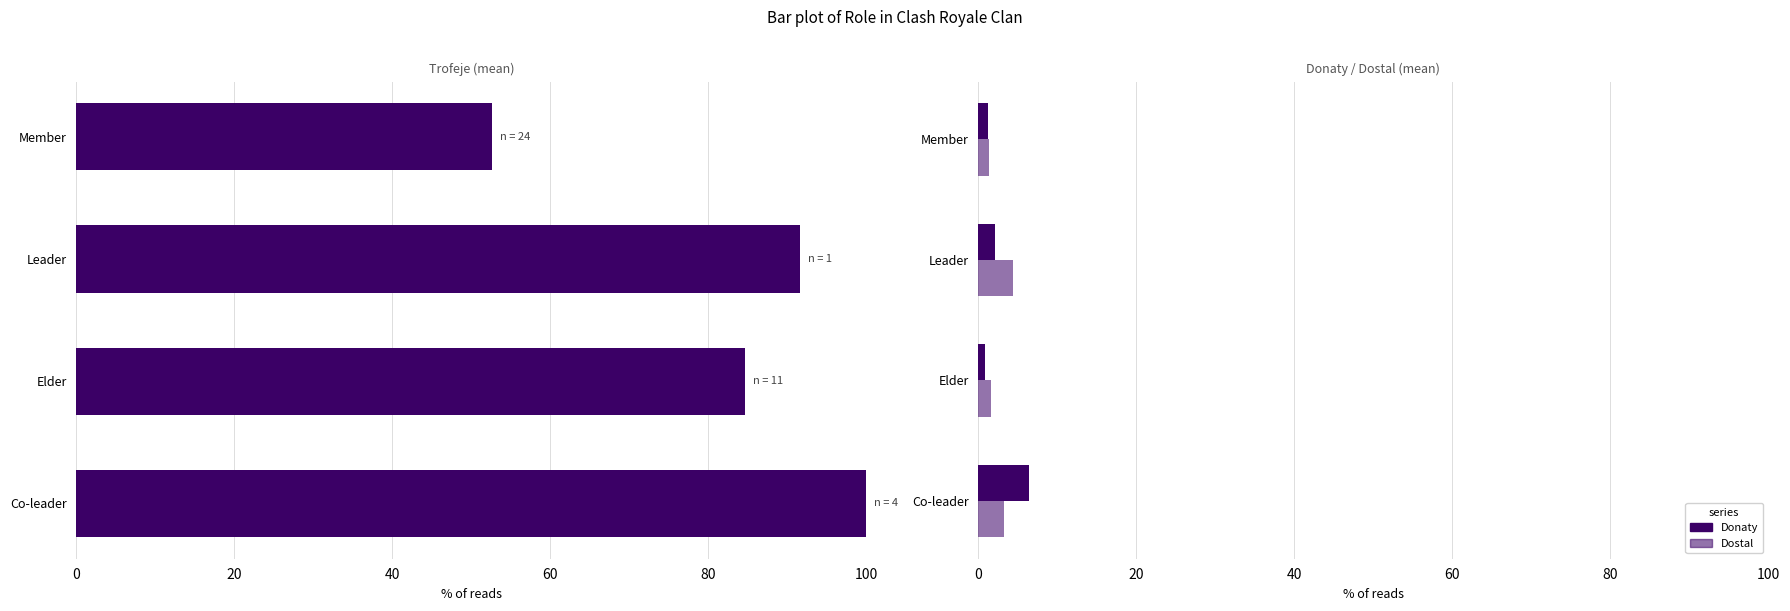

What is the smallest value displayed?

0.9